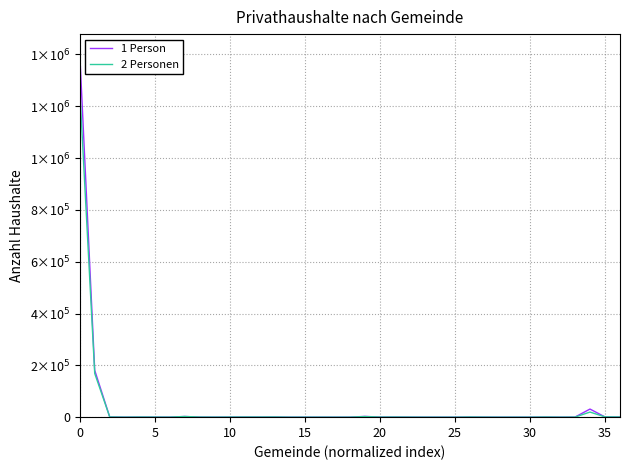

List the series in order of their peak value, highest first.

1 Person, 2 Personen